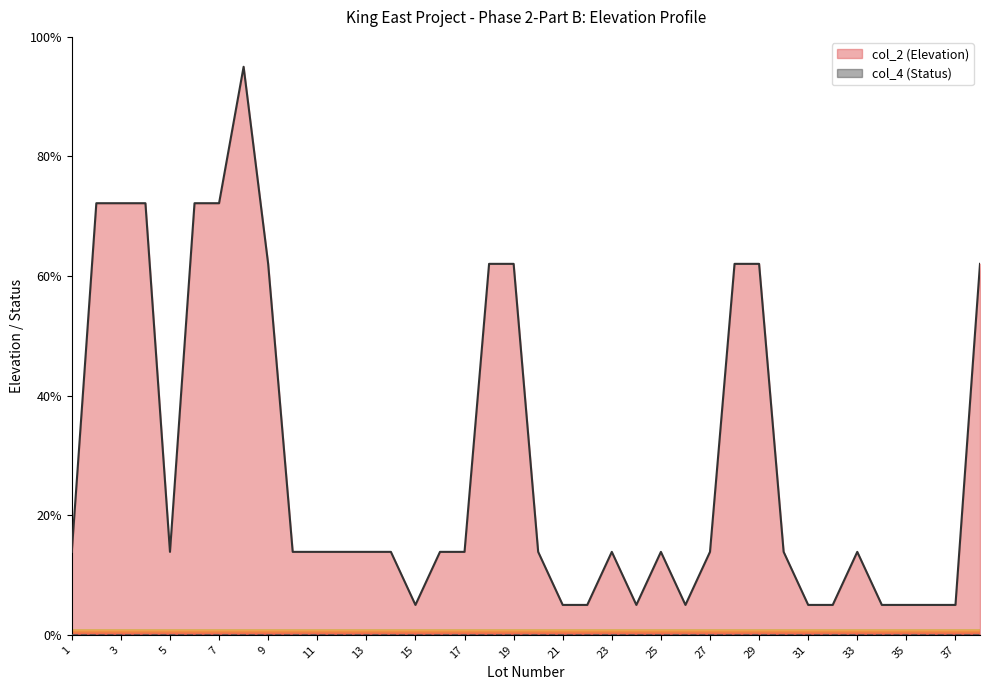

How many categories are shown in the chart?

38